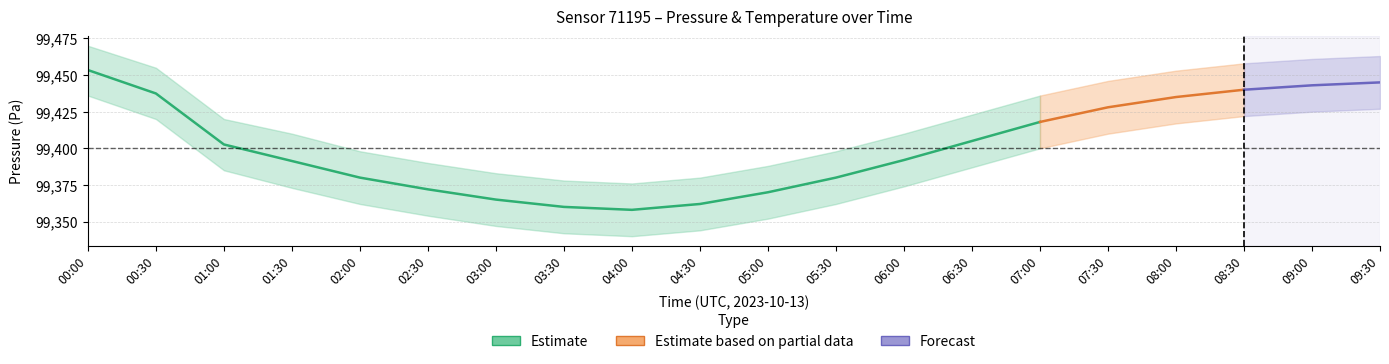

What is the average value of the pressure_lower series?

99383.9